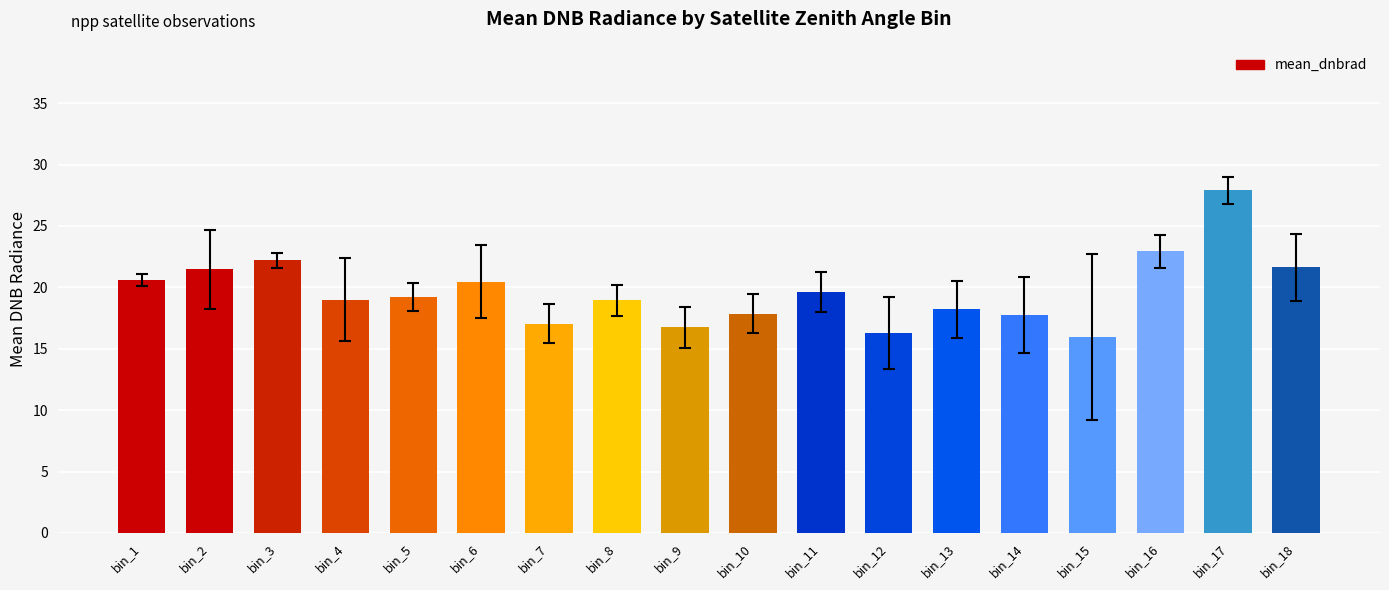

Does the chart contain any negative values?

No